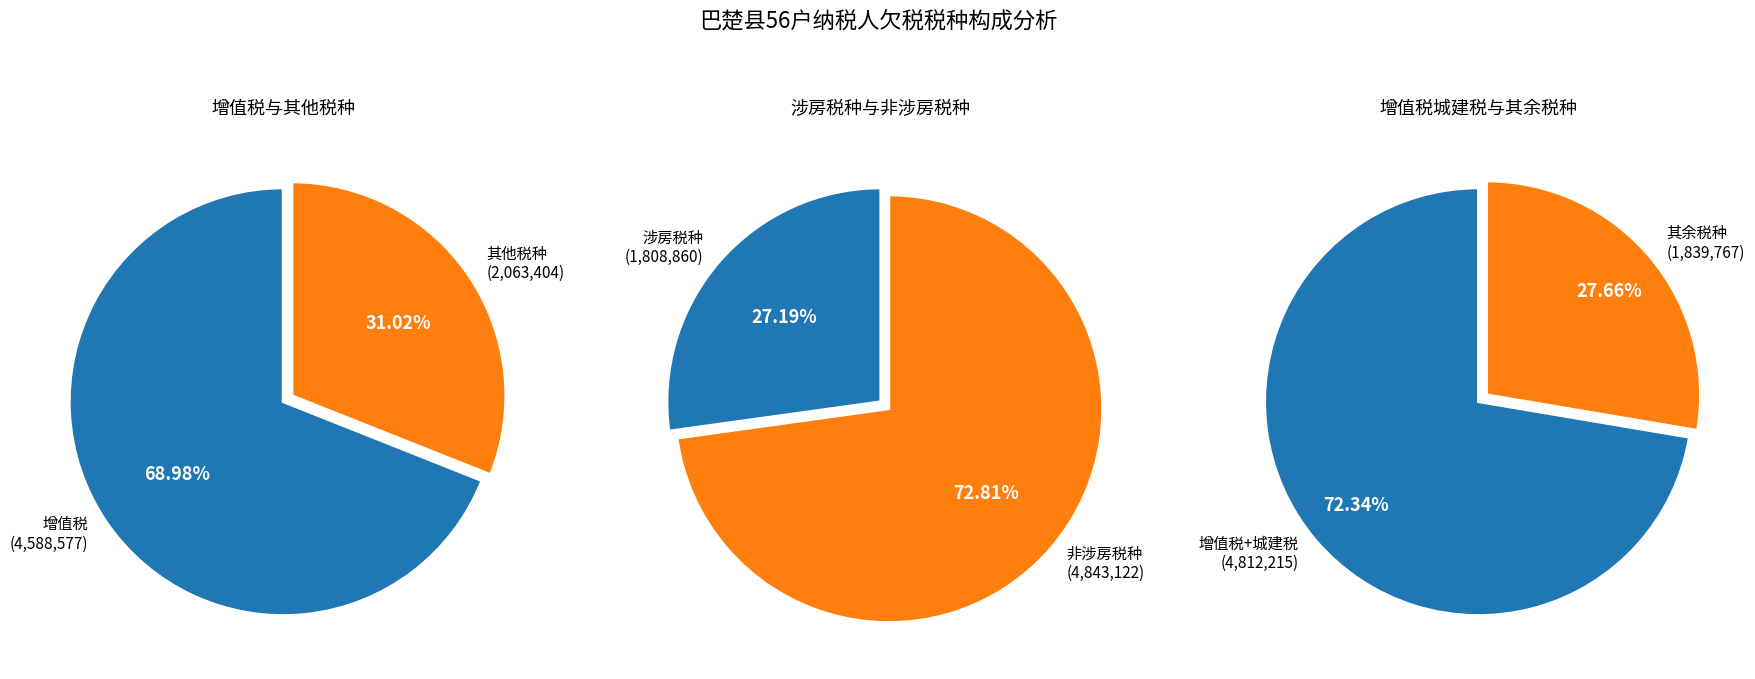

To the nearest percent, what is the combined percentage of 房产税 and 印花税?

5%